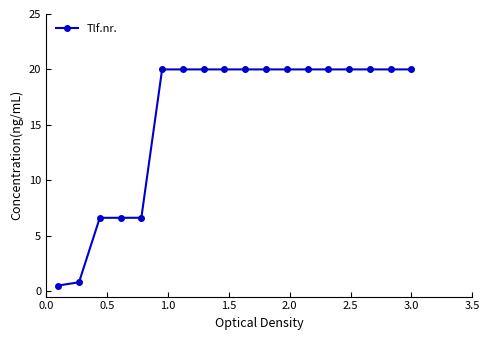

Does the chart have visible grid lines?

No